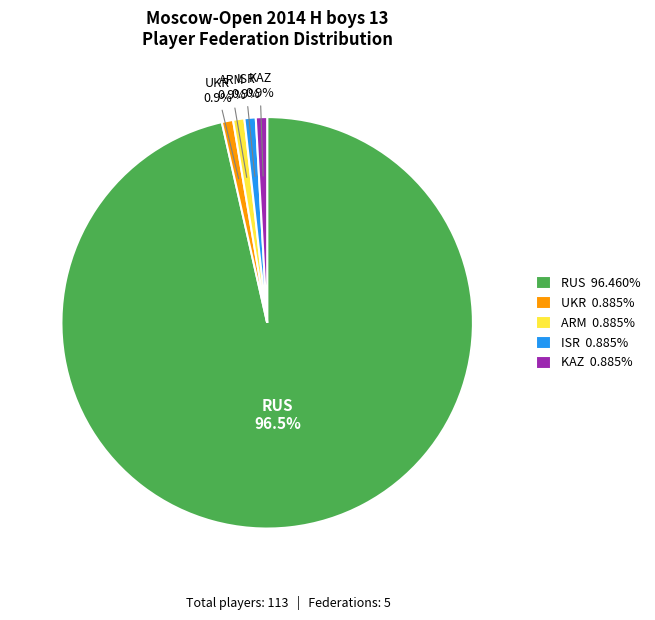

Count the number of slices in the pie.

5